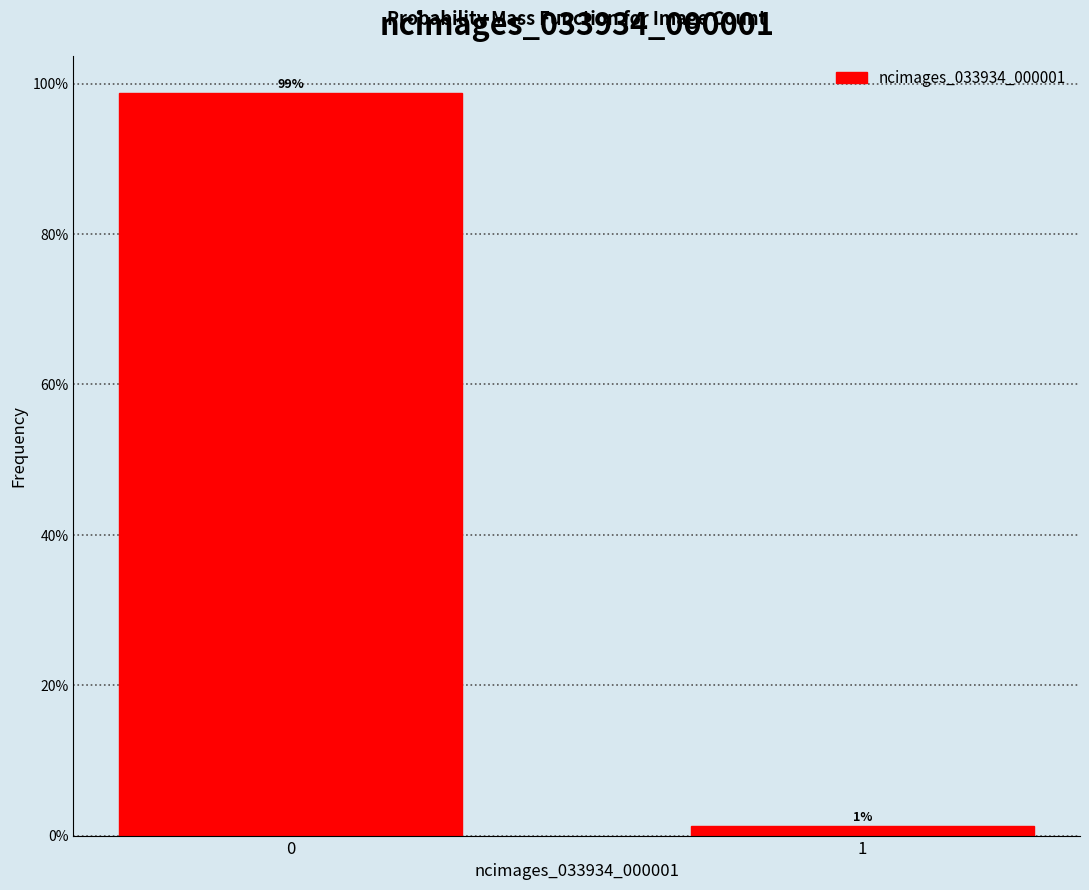

Read the value at 0.

98.7